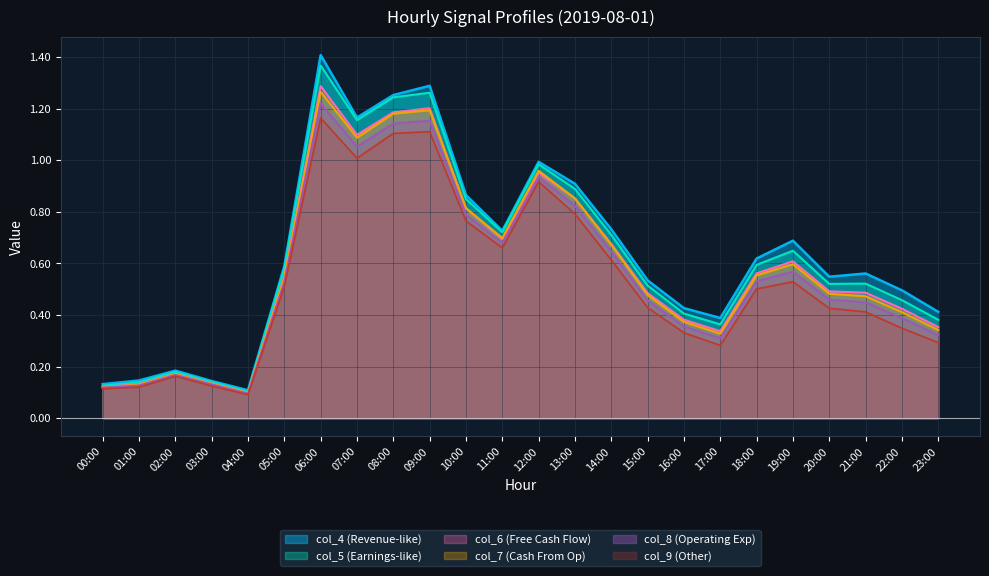

Which series changed the most between 02:00 and 20:00?

col_4 (Revenue-like)